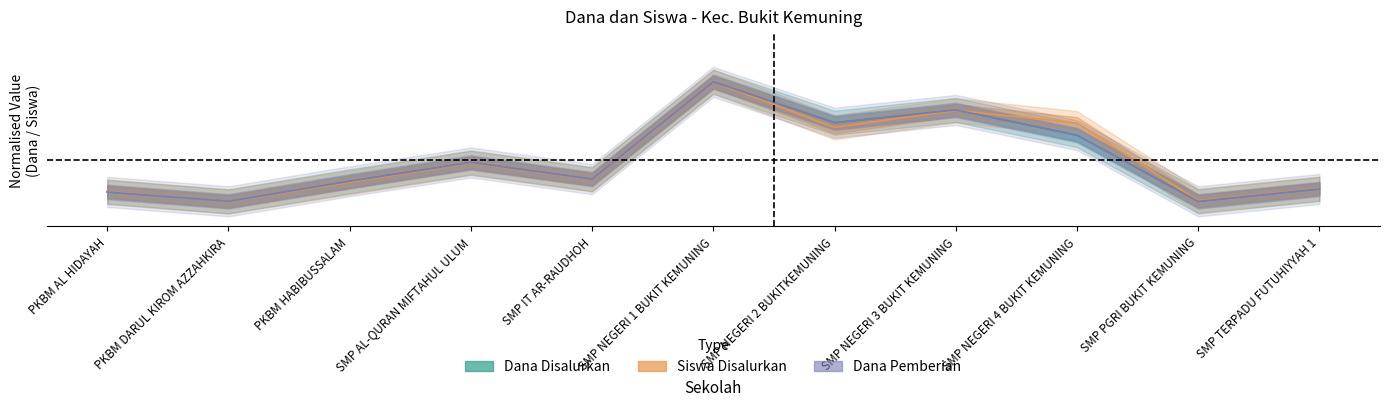

Reading left to right, what are all the values shown in this chart?

Dana Disalurkan: PKBM AL HIDAYAH=0.1	PKBM DARUL KIROM AZZAHKIRA=0.0	PKBM HABIBUSSALAM=0.2	SMP AL-QURAN MIFTAHUL ULUM=0.3	SMP IT AR-RAUDHOH=0.2	SMP NEGERI 1 BUKIT KEMUNING=1.0	SMP NEGERI 2 BUKITKEMUNING=0.7	SMP NEGERI 3 BUKIT KEMUNING=0.8	SMP NEGERI 4 BUKIT KEMUNING=0.6	SMP PGRI BUKIT KEMUNING=0.0	SMP TERPADU FUTUHIYYAH 1=0.1
Dana Pemberian: PKBM AL HIDAYAH=0.1	PKBM DARUL KIROM AZZAHKIRA=0.0	PKBM HABIBUSSALAM=0.2	SMP AL-QURAN MIFTAHUL ULUM=0.3	SMP IT AR-RAUDHOH=0.2	SMP NEGERI 1 BUKIT KEMUNING=1.0	SMP NEGERI 2 BUKITKEMUNING=0.7	SMP NEGERI 3 BUKIT KEMUNING=0.8	SMP NEGERI 4 BUKIT KEMUNING=0.6	SMP PGRI BUKIT KEMUNING=0.0	SMP TERPADU FUTUHIYYAH 1=0.1
Siswa Disalurkan: PKBM AL HIDAYAH=0.1	PKBM DARUL KIROM AZZAHKIRA=0.0	PKBM HABIBUSSALAM=0.2	SMP AL-QURAN MIFTAHUL ULUM=0.3	SMP IT AR-RAUDHOH=0.2	SMP NEGERI 1 BUKIT KEMUNING=1.0	SMP NEGERI 2 BUKITKEMUNING=0.6	SMP NEGERI 3 BUKIT KEMUNING=0.8	SMP NEGERI 4 BUKIT KEMUNING=0.7	SMP PGRI BUKIT KEMUNING=0.0	SMP TERPADU FUTUHIYYAH 1=0.1